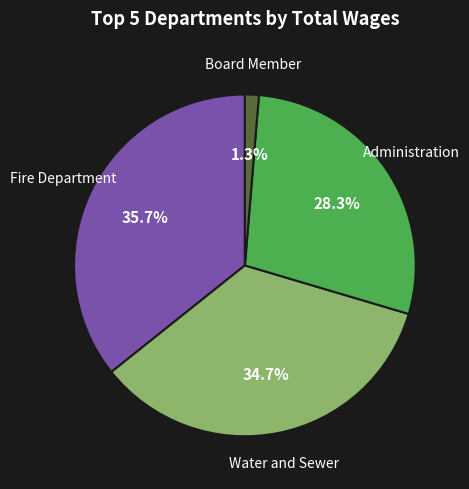

Does any single category account for the majority?

No